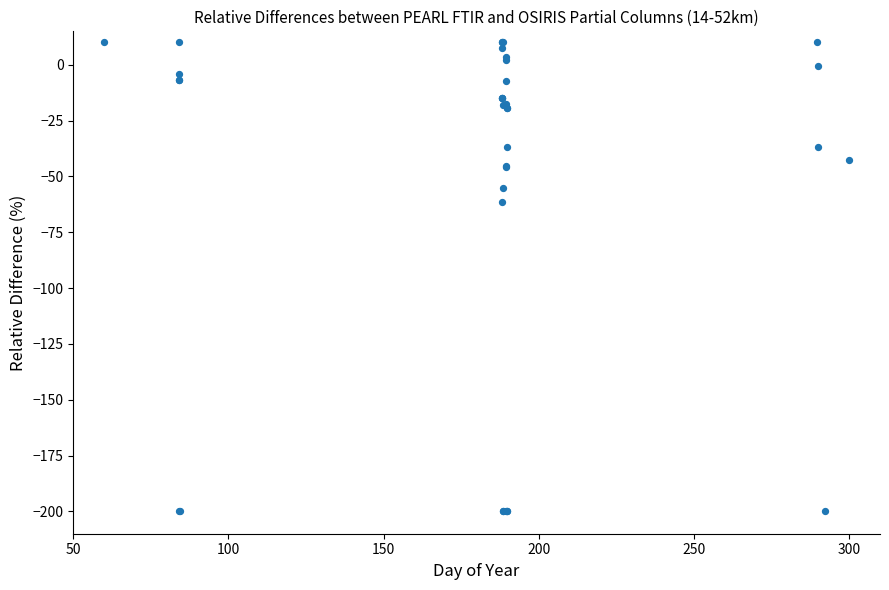

What Y value in the scatter plot is closest to -95?

-61.3